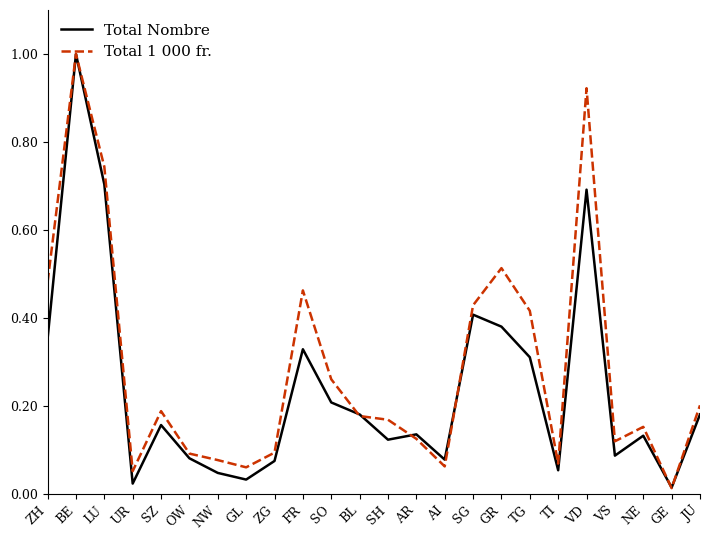

What position from the left is GR?

17